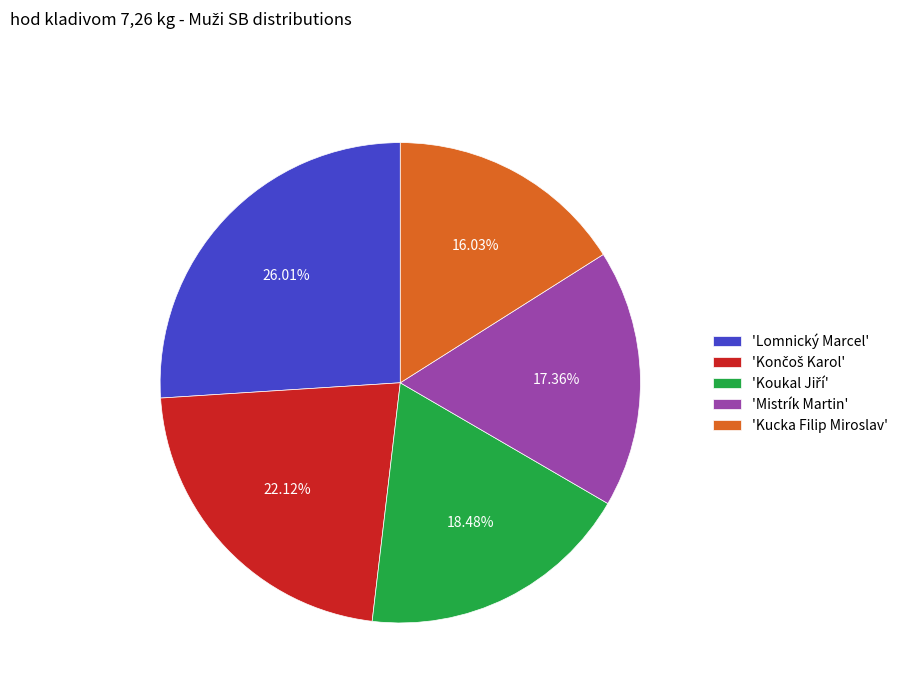

Does 'Mistrík Martin' represent more than half of the total?

No